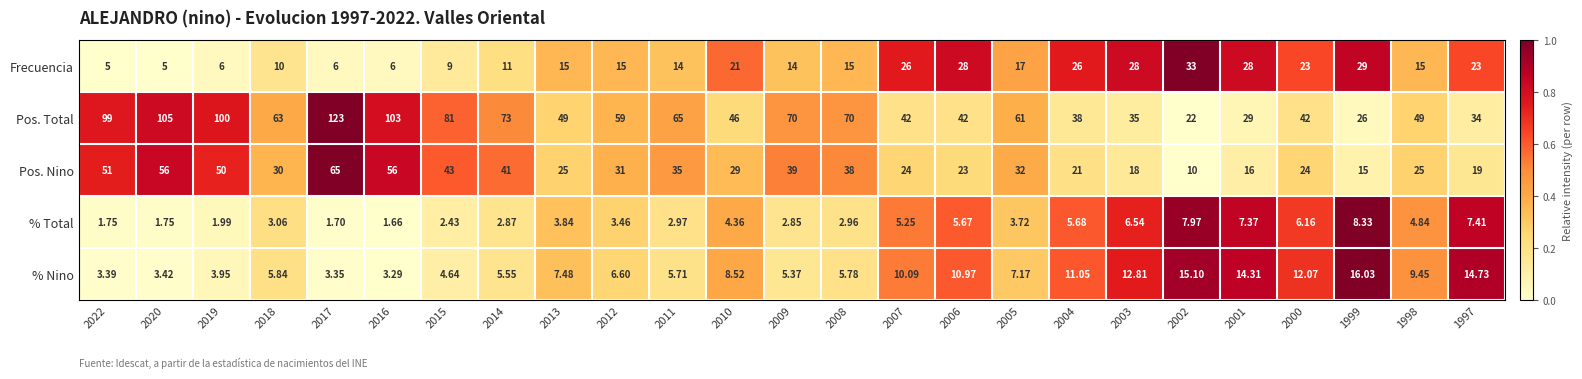

What is the difference between the highest and lowest values at 2005?

57.3